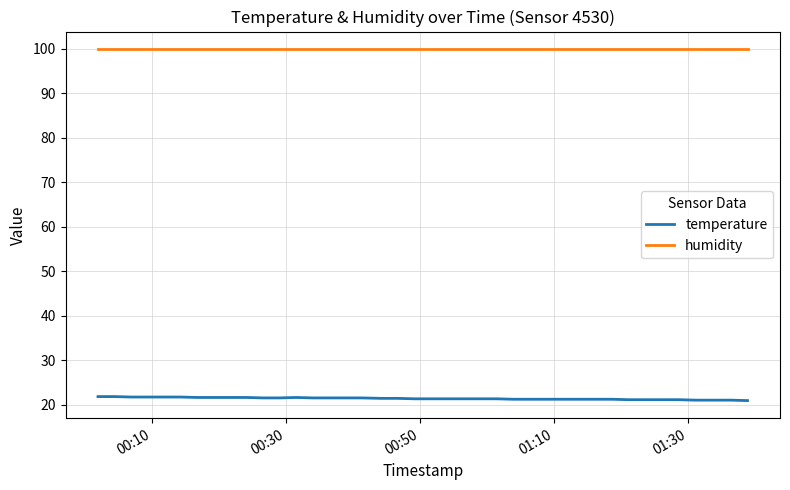

What is the lowest value of the temperature series?

20.9